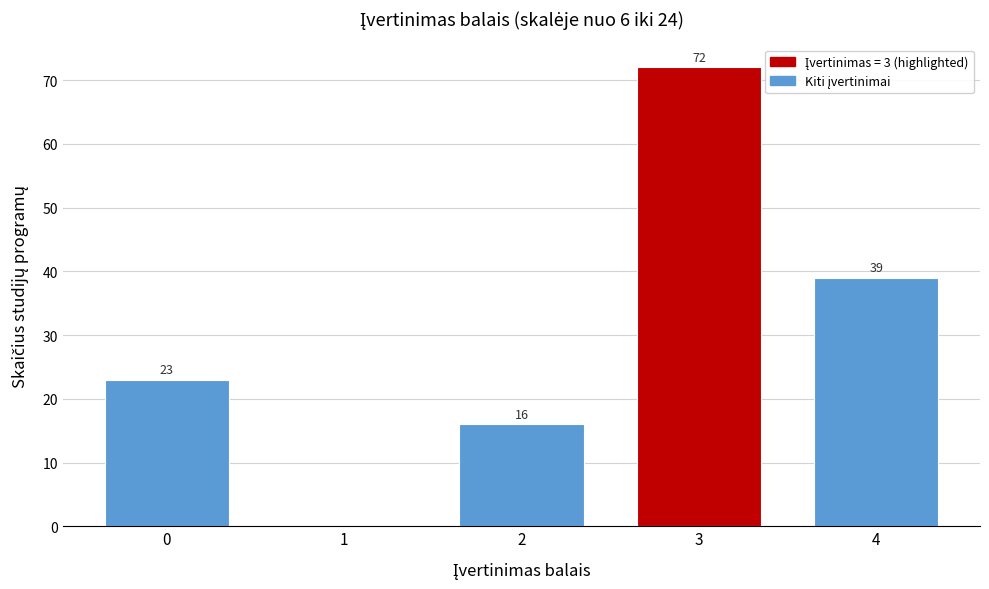

Reading left to right, list all the values displayed in this chart.

0=23	1=0	2=16	3=72	4=39